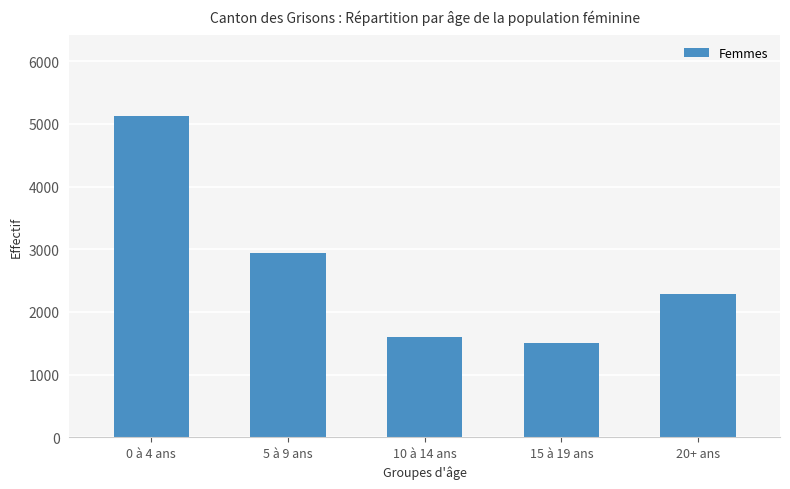

At which label does the data first exceed 2294?

0 à 4 ans